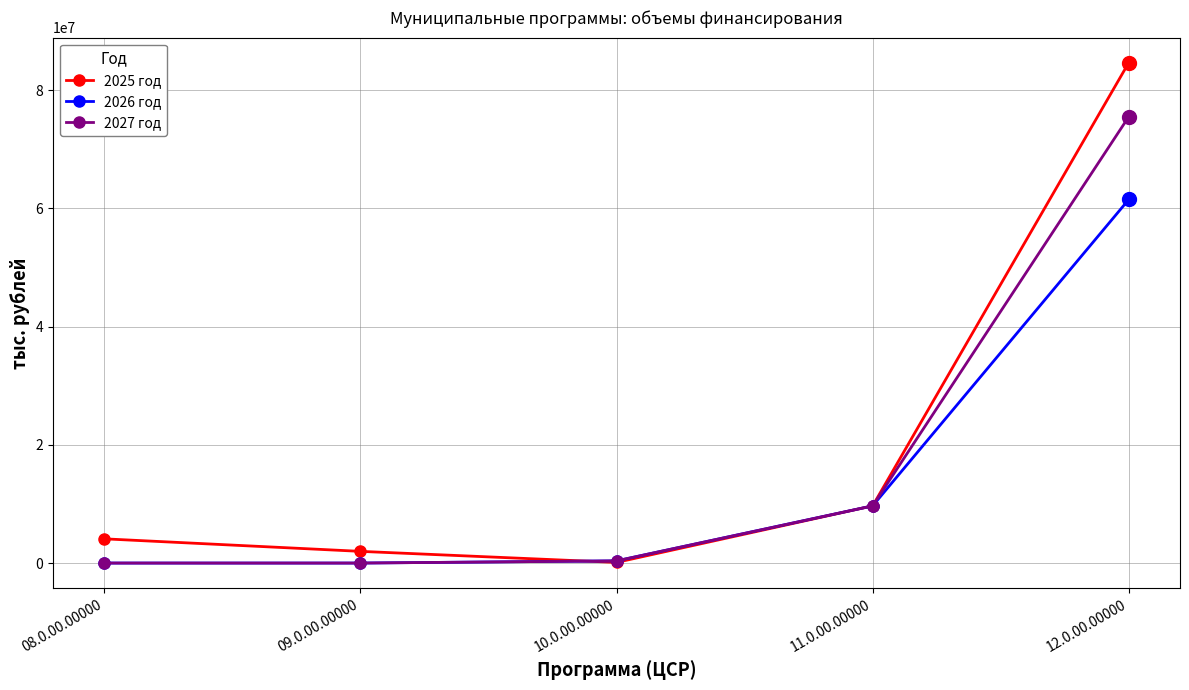

Is it true that 2026 год equals 0.0 at 08.0.00.00000?

True